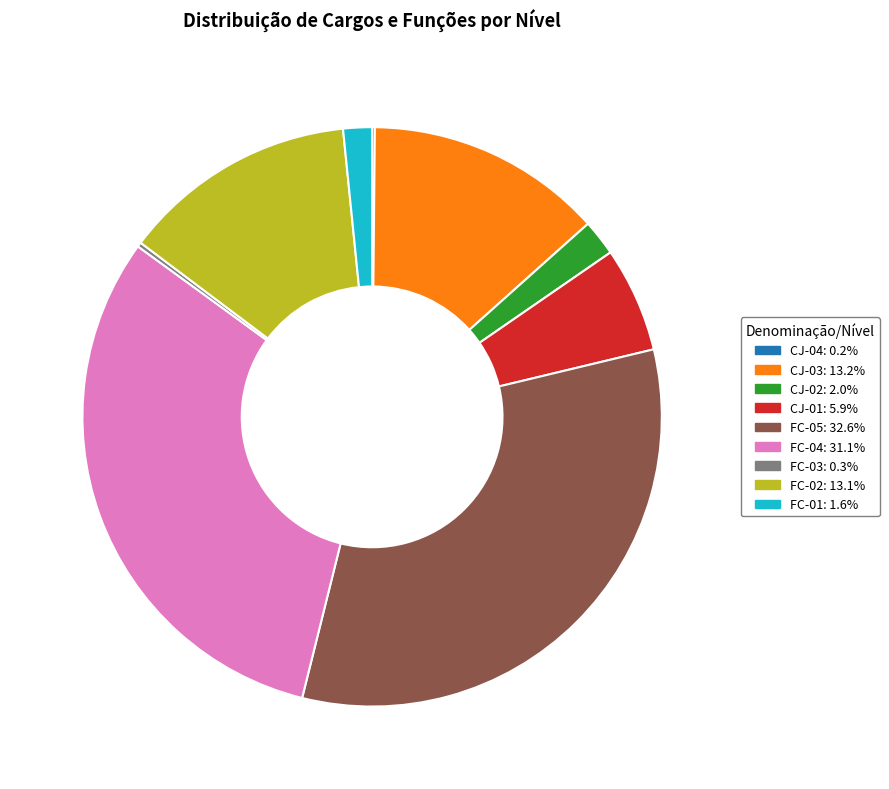

Is there any slice that represents more than half of the pie?

No